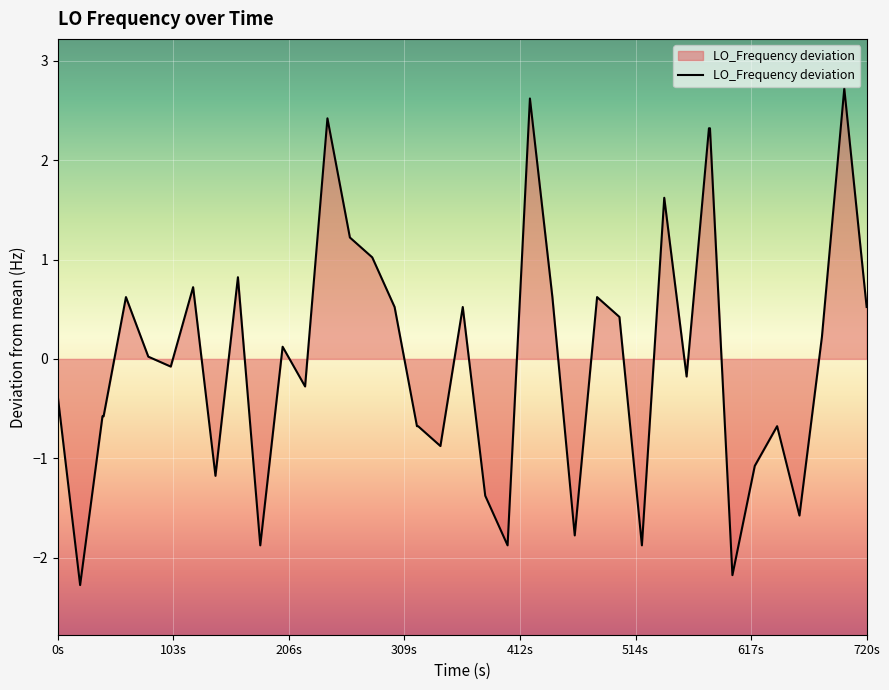

What is the difference between the maximum and minimum values?

5.0